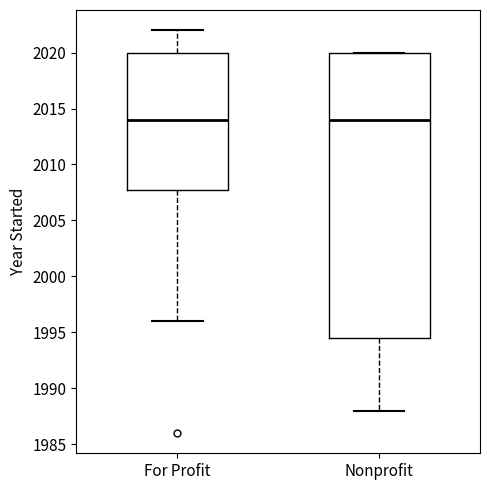

Where does the lower whisker of the box for Nonprofit end on the y-axis? The values are not printed on the chart, so give them approximately, as read against the axis.

1988.0